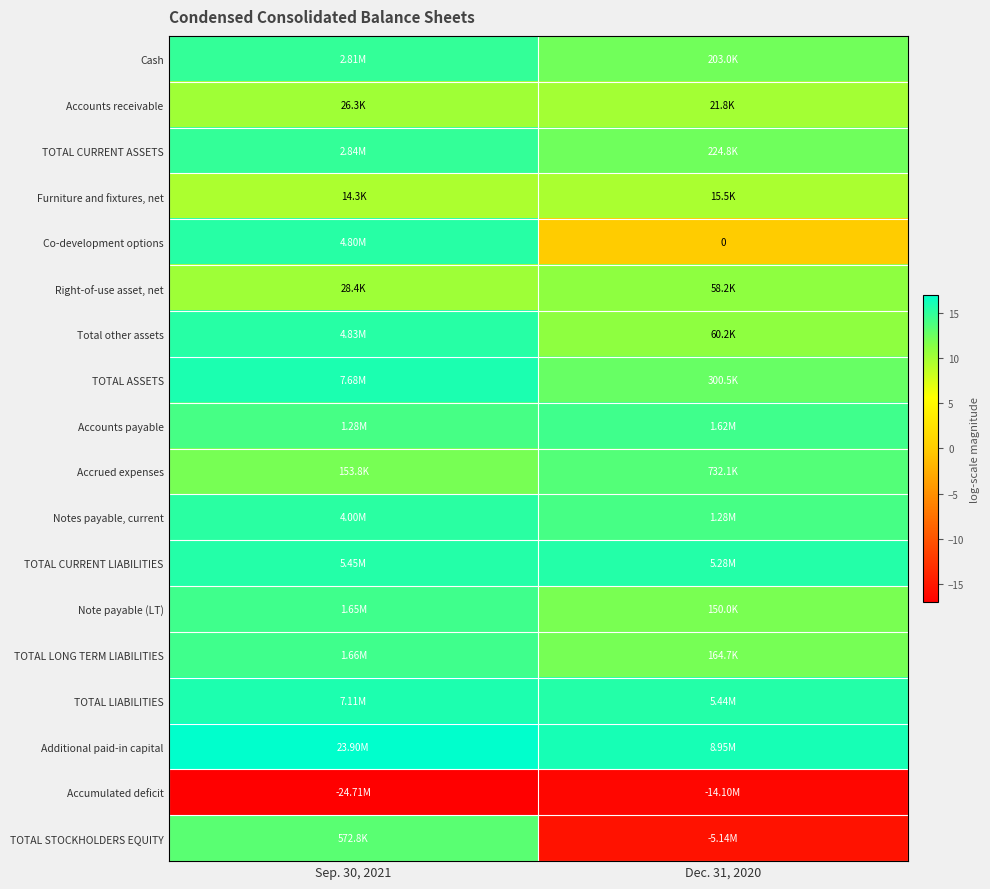

List the labels in order of Accounts receivable value, smallest first.

Dec. 31, 2020, Sep. 30, 2021